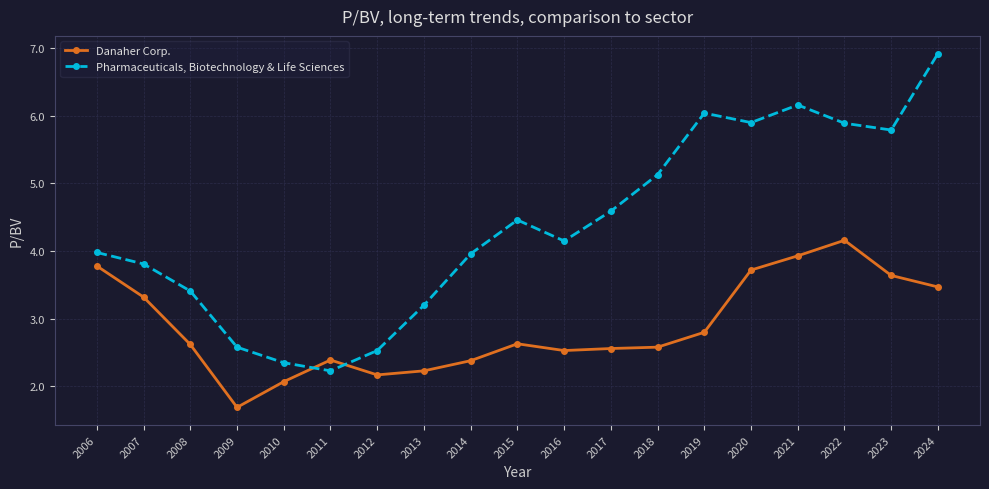

At which category does Danaher Corp. reach its first local peak?

2011